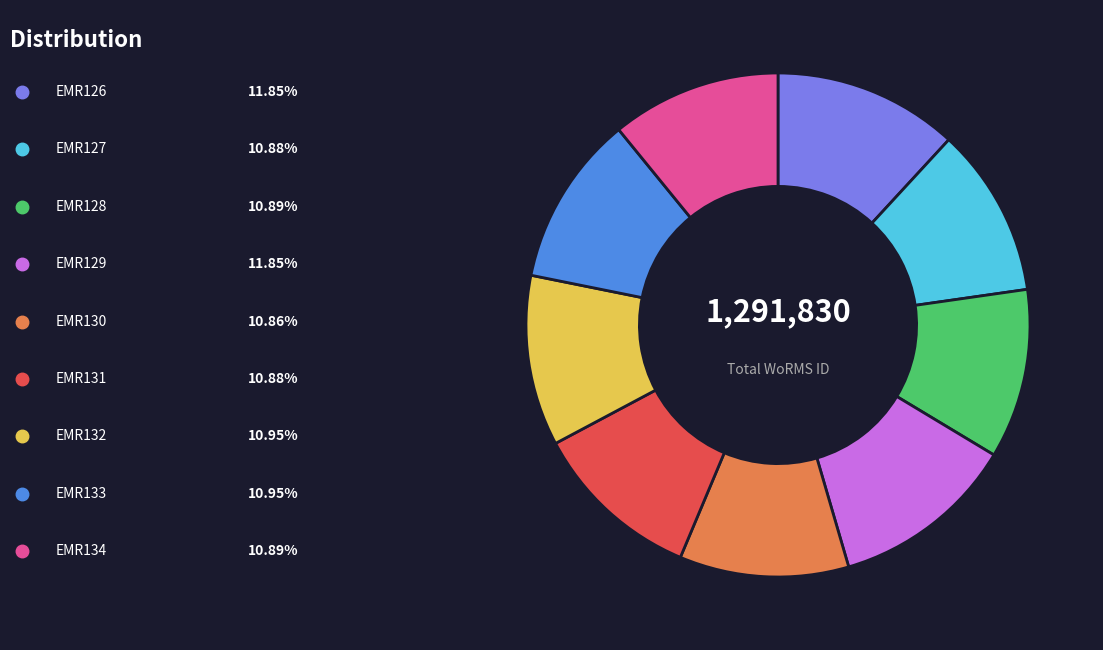

Is there a majority slice in this chart?

No